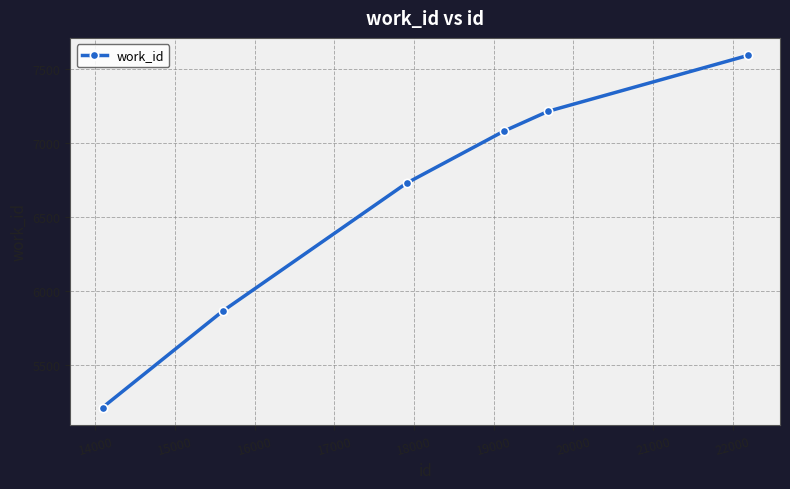

How many values are below 7080?

3